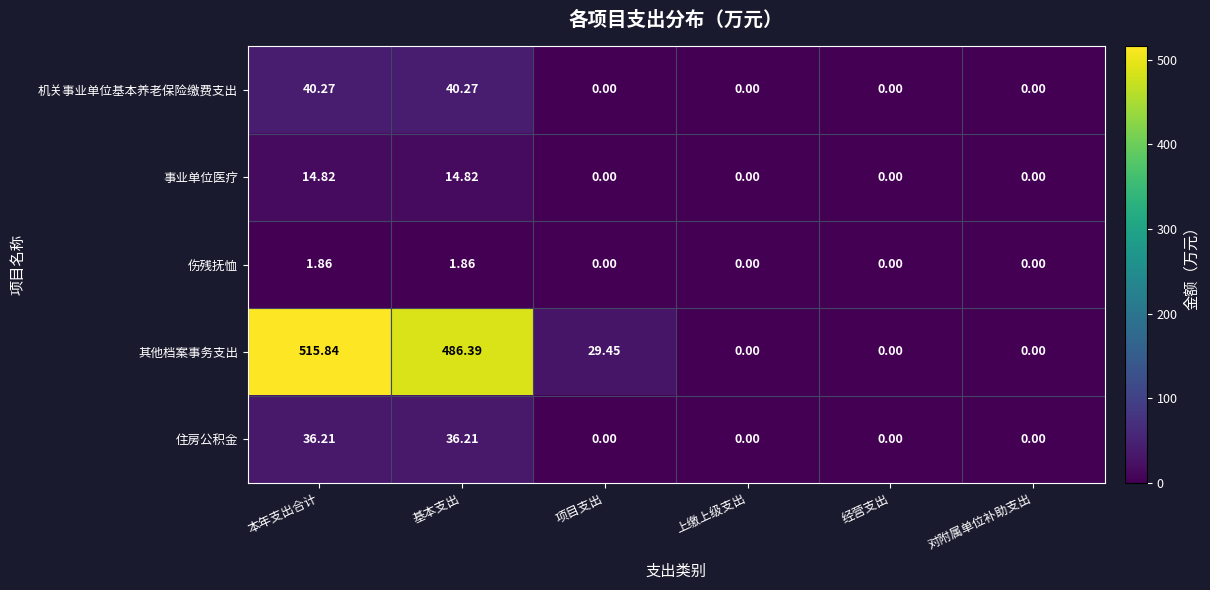

At which category does the chart reach its peak across all series?

本年支出合计